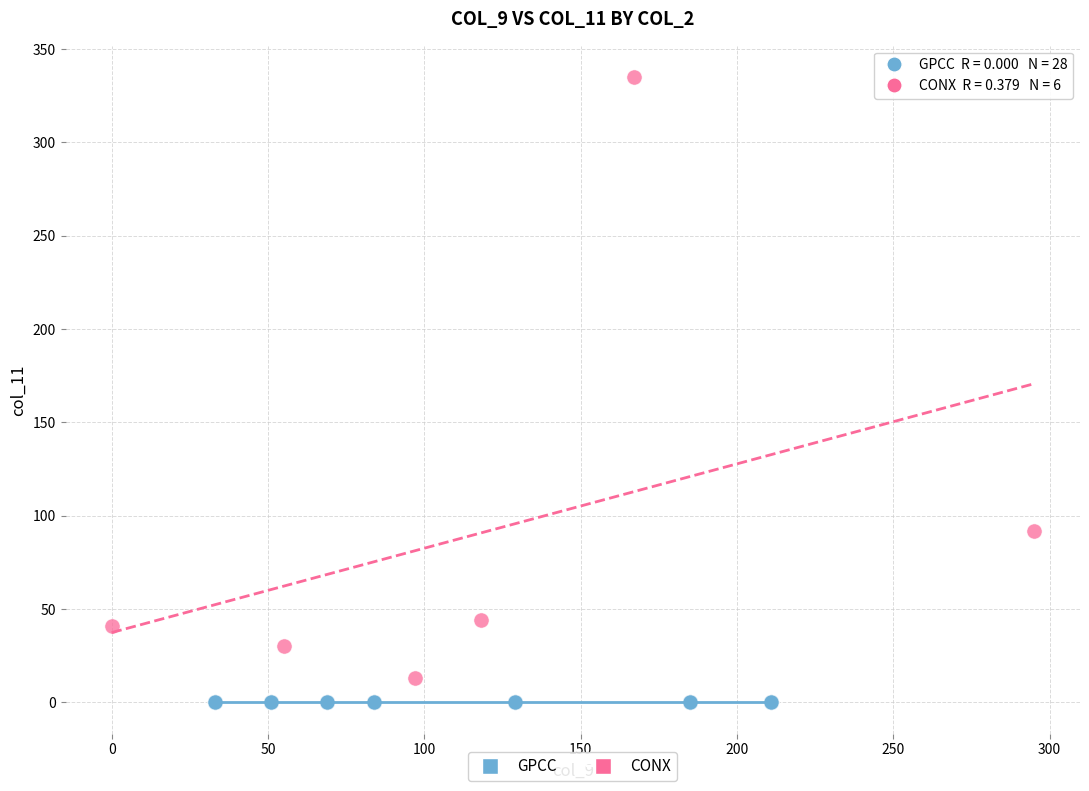

What are all the series names shown in the legend?

GPCC, CONX